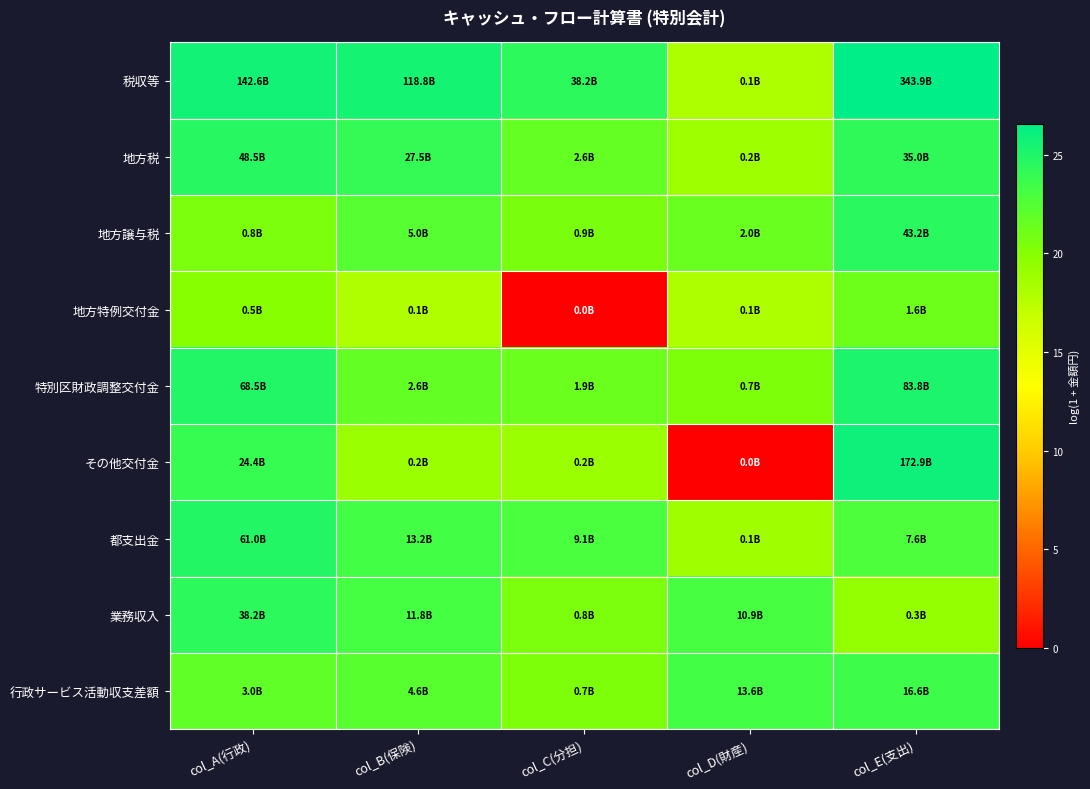

At how many categories does at least one series exceed 3?

5